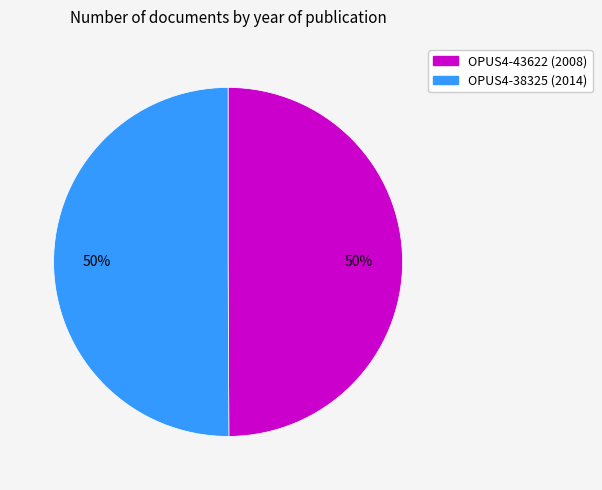

True or false: OPUS4-38325 accounts for 50% of the total.

True